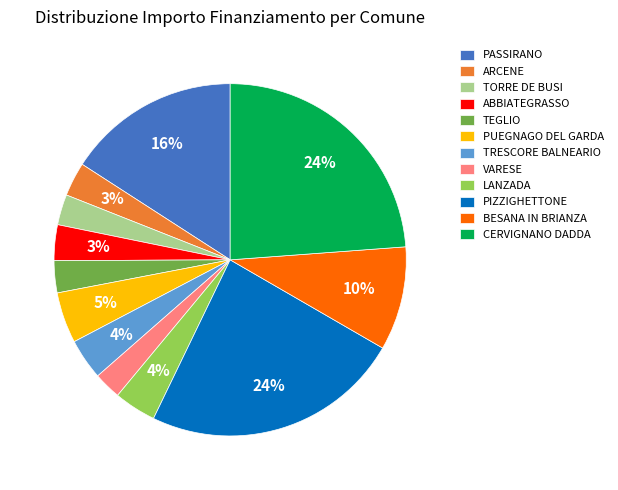

To the nearest percent, what is the difference between the CERVIGNANO DADDA and PUEGNAGO DEL GARDA slice percentages?

19%